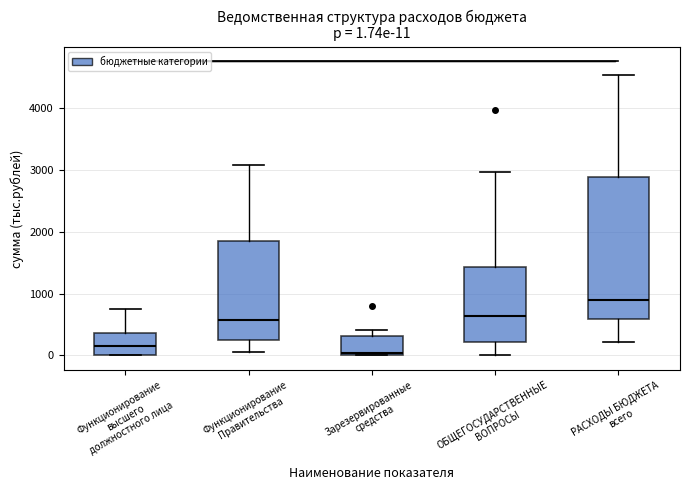

Which box has the lowest median line?

Зарезервированные средства